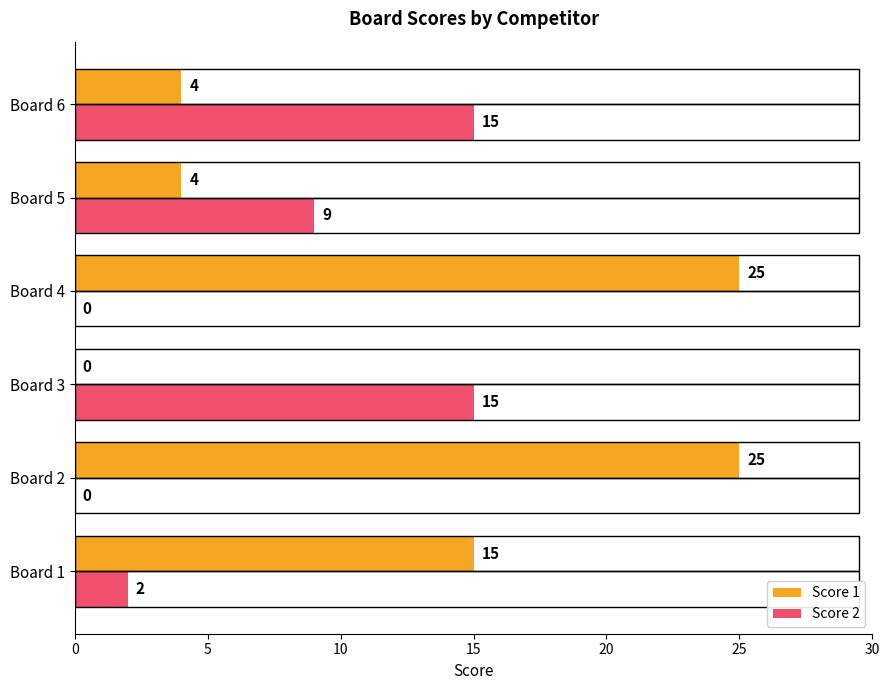

Count the Score 1 values in the range 4 to 25.

5